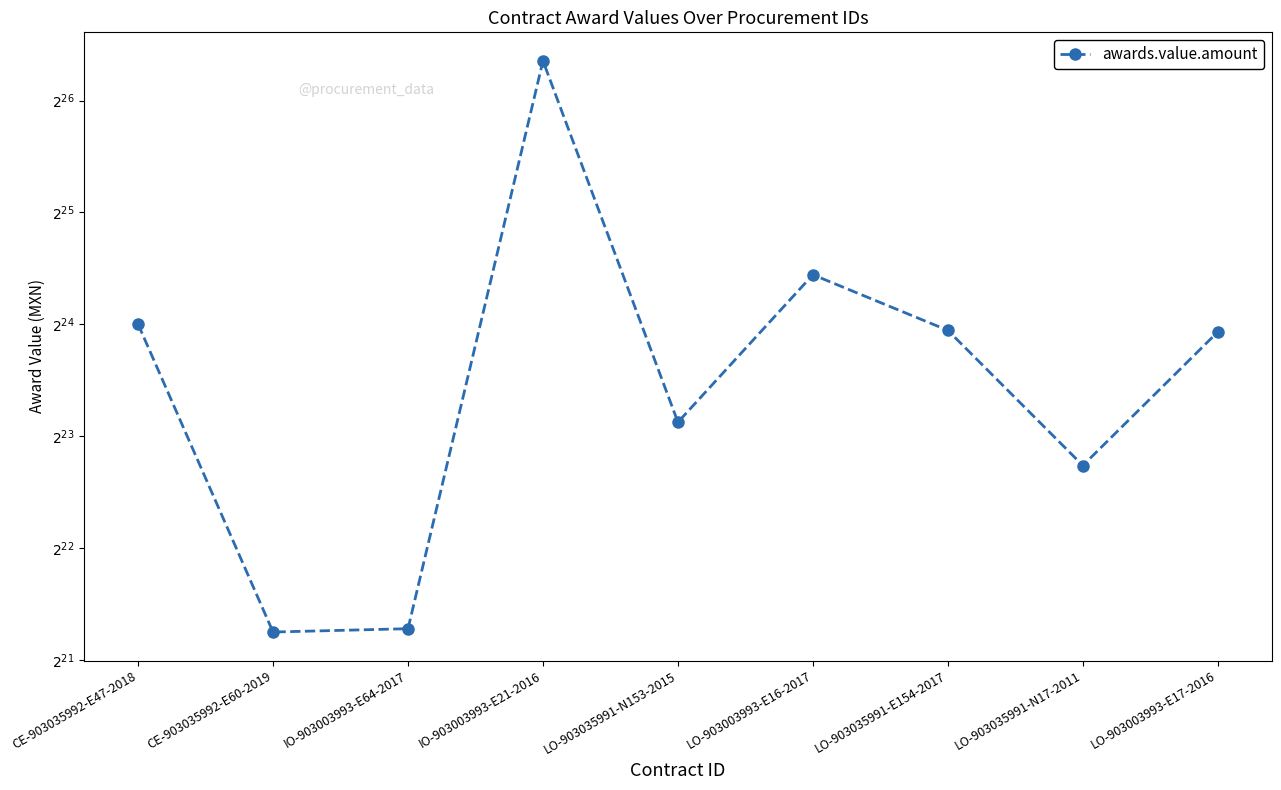

What is the maximum value shown in the chart?

85830739.0